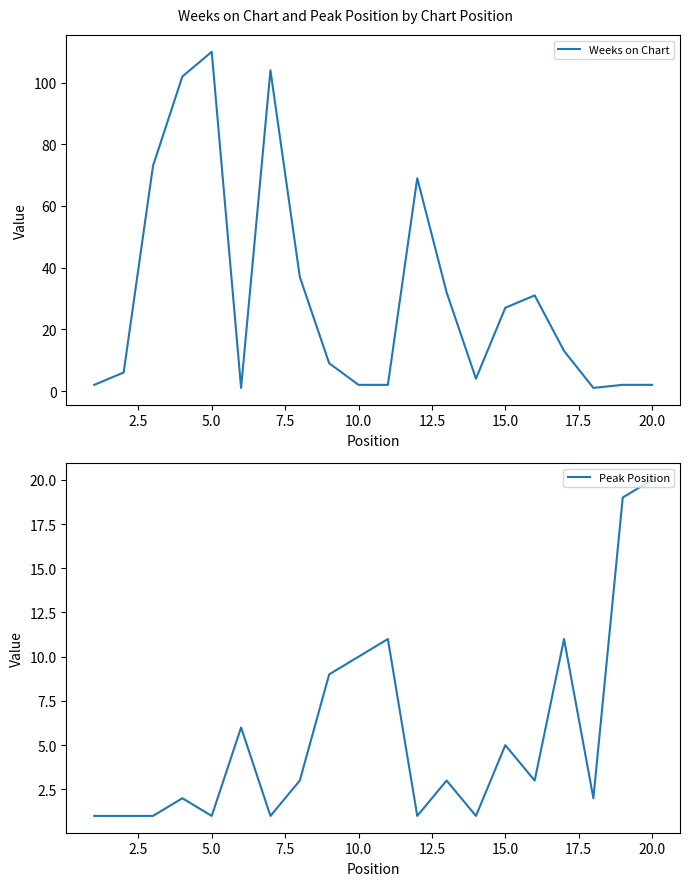

Which series has the largest total across all categories?

Weeks on Chart